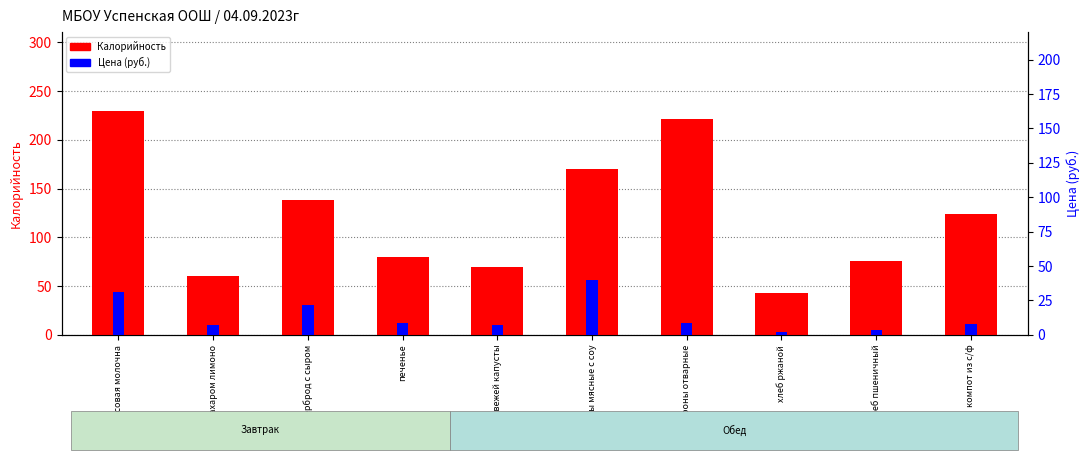

Between чай с сахаром лимоно and щи из свежей капусты, which series saw the biggest shift?

Калорийность